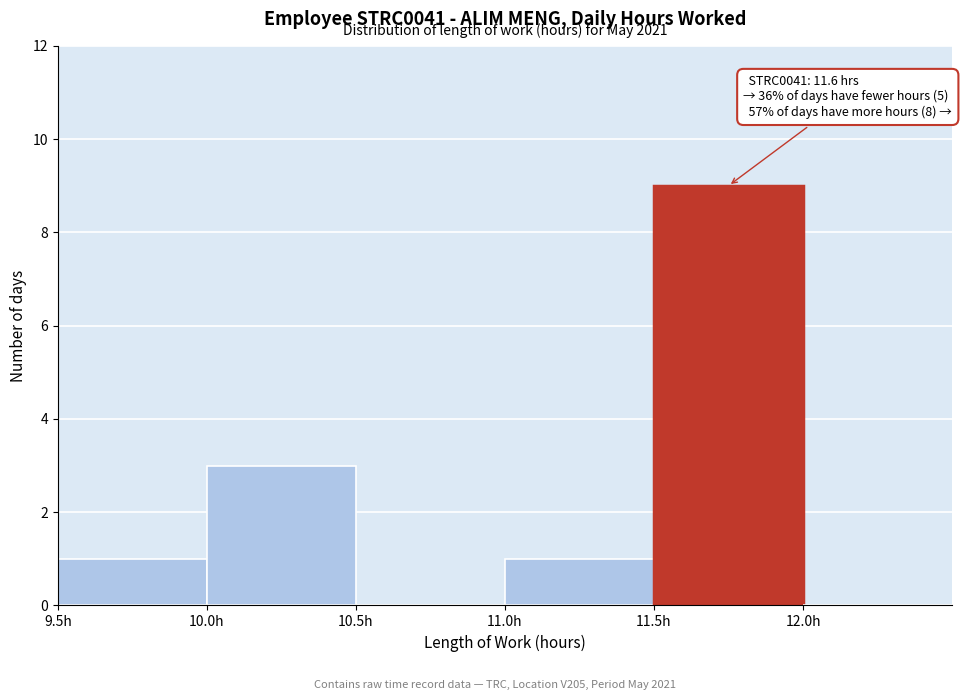

Which range on the x-axis has the tallest bar?

11.5 to 12.0